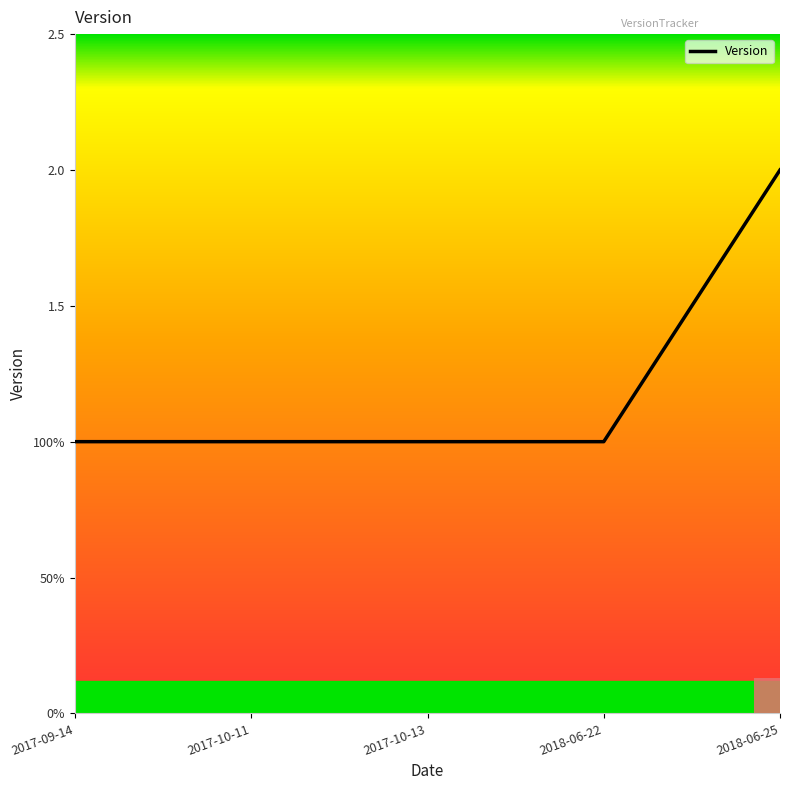

True or false: the data shows 2 at 2018-06-22.

False